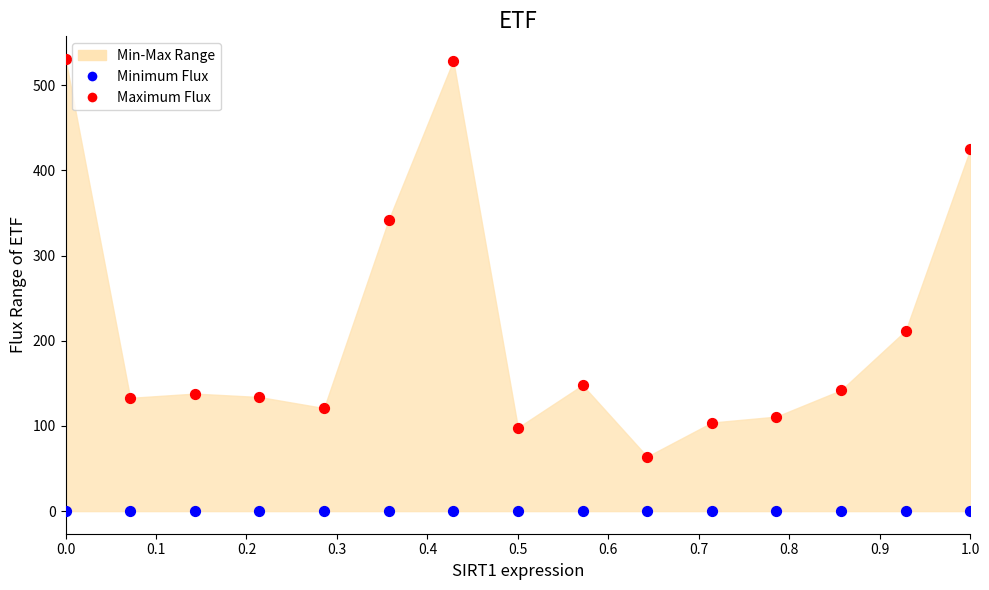

Which series contains the highest Y value?

Maximum Flux